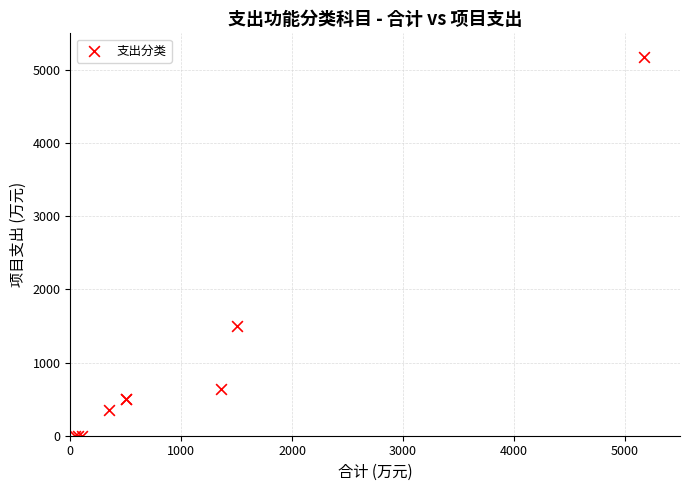

What Y value in the scatter plot is closest to 2589?

1500.0